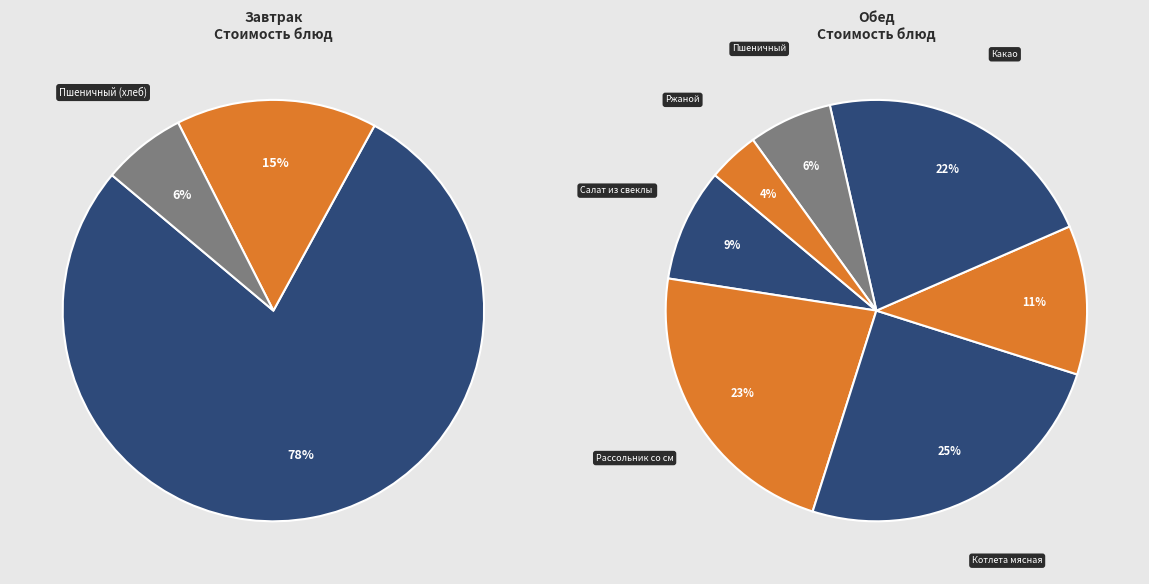

To the nearest percent, what percentage of the pie is Рассольник со сметаной?

23%